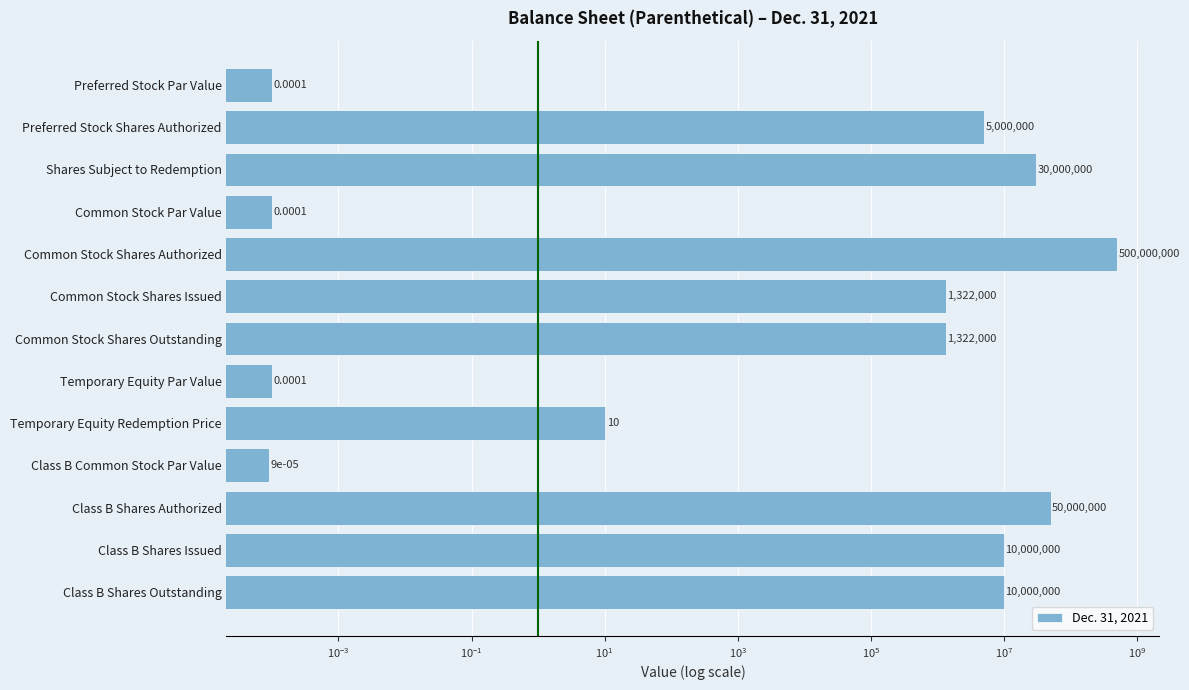

What is the difference between the second highest and second lowest values?

50000000.0